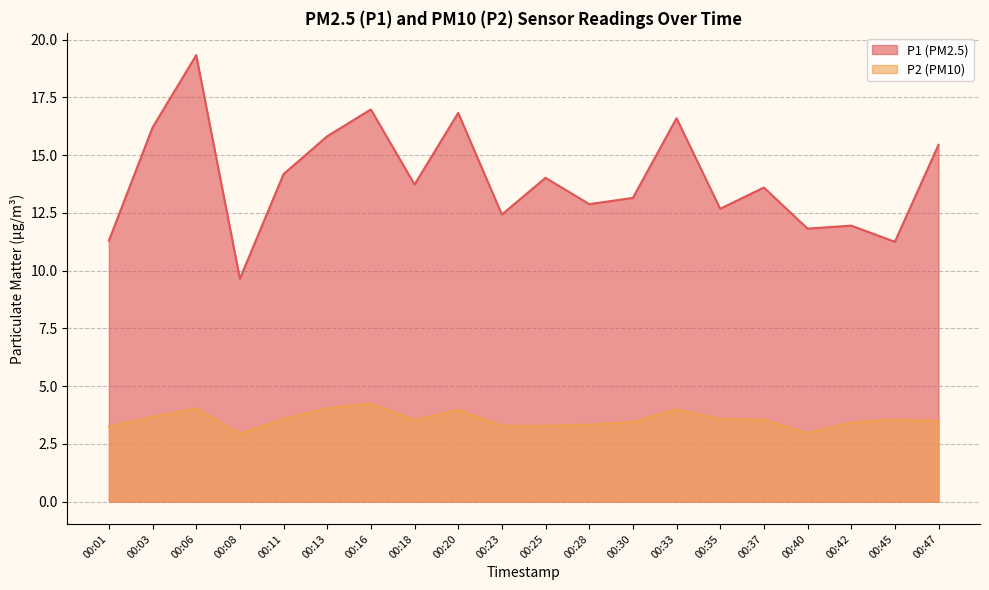

Reading left to right, list all the values displayed in this chart.

P1: 00:01=11.3	00:03=16.2	00:06=19.3	00:08=9.7	00:11=14.2	00:13=15.8	00:16=17.0	00:18=13.7	00:20=16.8	00:23=12.4	00:25=14.0	00:28=12.9	00:30=13.2	00:33=16.6	00:35=12.7	00:37=13.6	00:40=11.8	00:42=11.9	00:45=11.2	00:47=15.4
P2: 00:01=3.2	00:03=3.7	00:06=4.0	00:08=3.0	00:11=3.6	00:13=4.0	00:16=4.2	00:18=3.5	00:20=4.0	00:23=3.3	00:25=3.3	00:28=3.3	00:30=3.5	00:33=4.0	00:35=3.6	00:37=3.5	00:40=3.0	00:42=3.4	00:45=3.5	00:47=3.5